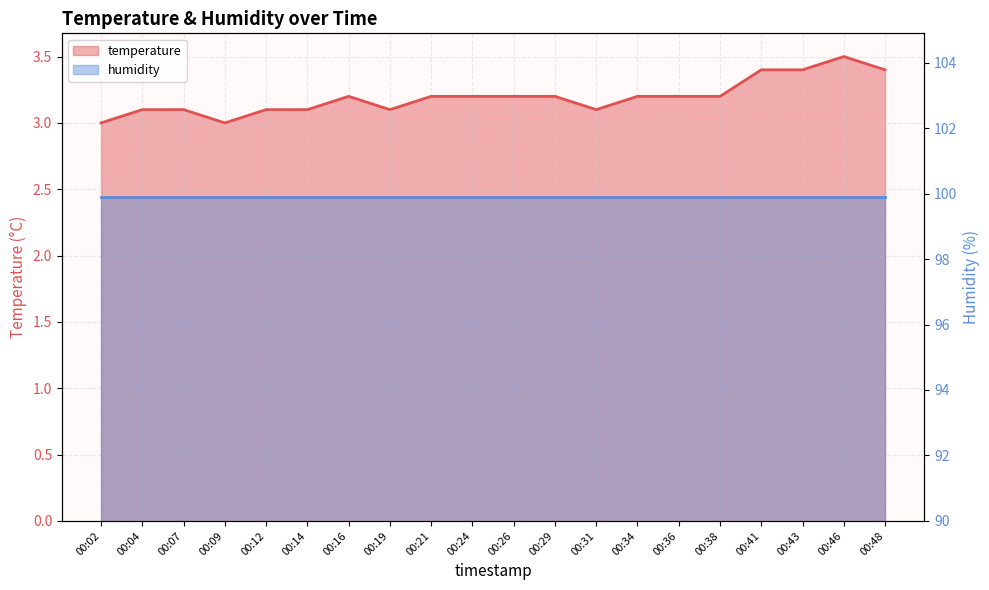

Rank the categories by value from highest to lowest.

00:46, 00:41, 00:43, 00:48, 00:16, 00:21, 00:24, 00:26, 00:29, 00:34, 00:36, 00:38, 00:04, 00:07, 00:12, 00:14, 00:19, 00:31, 00:02, 00:09